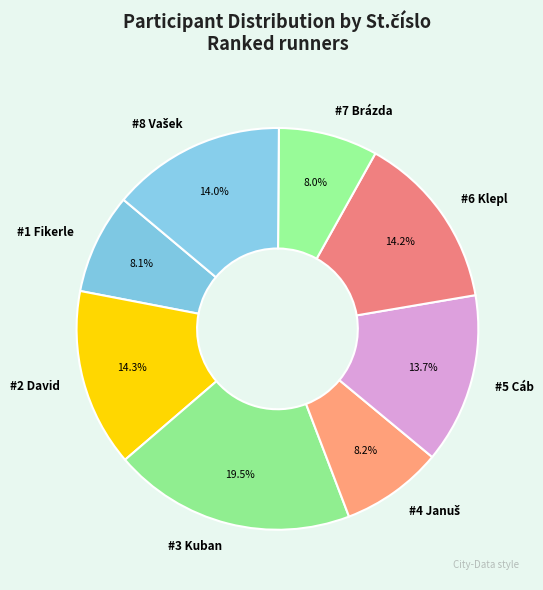

What percentage do #3 Kuban and #2 David together represent?

33.8%